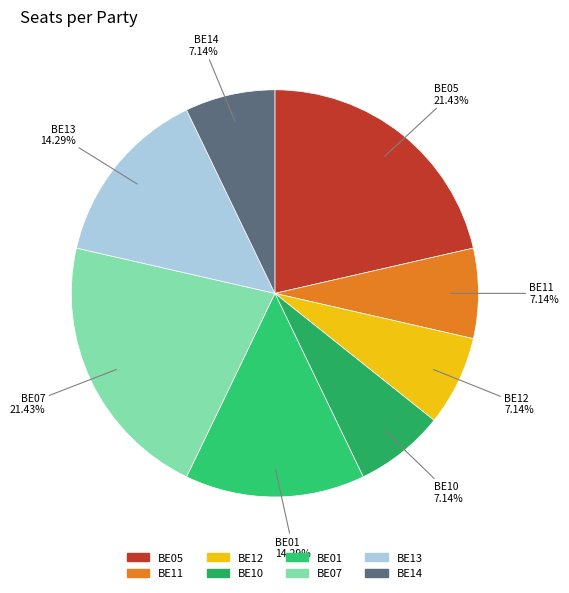

Does BE07 account for over 50% of the chart?

No